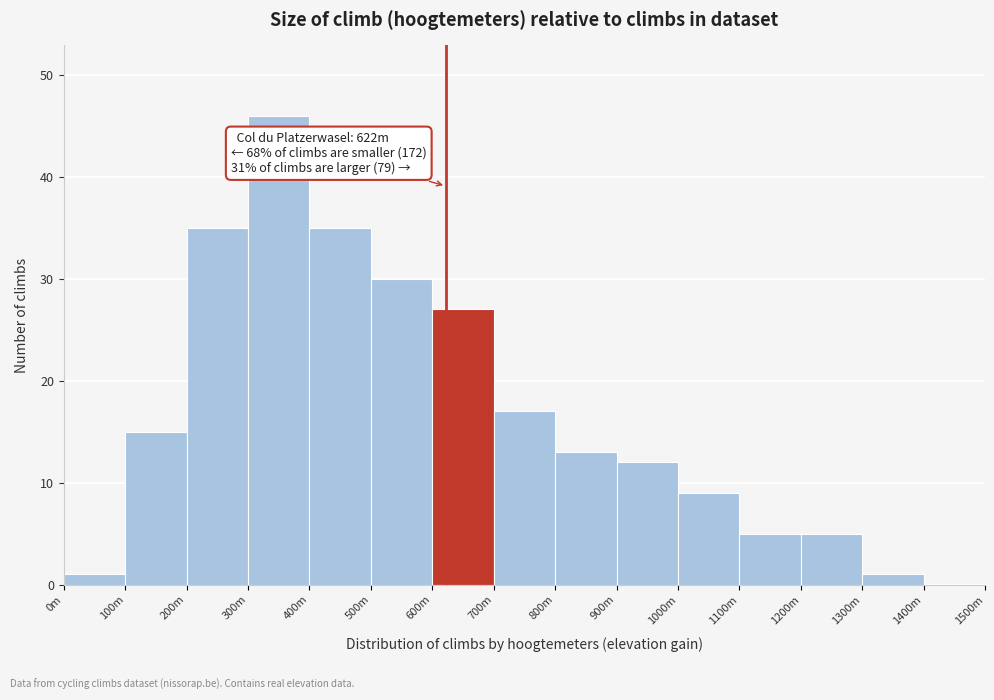

Reading left to right, list all the values displayed in this chart.

0m=1	100m=15	200m=35	300m=46	400m=35	500m=30	600m=27	700m=17	800m=13	900m=12	1000m=9	1100m=5	1200m=5	1300m=1	1400m=0